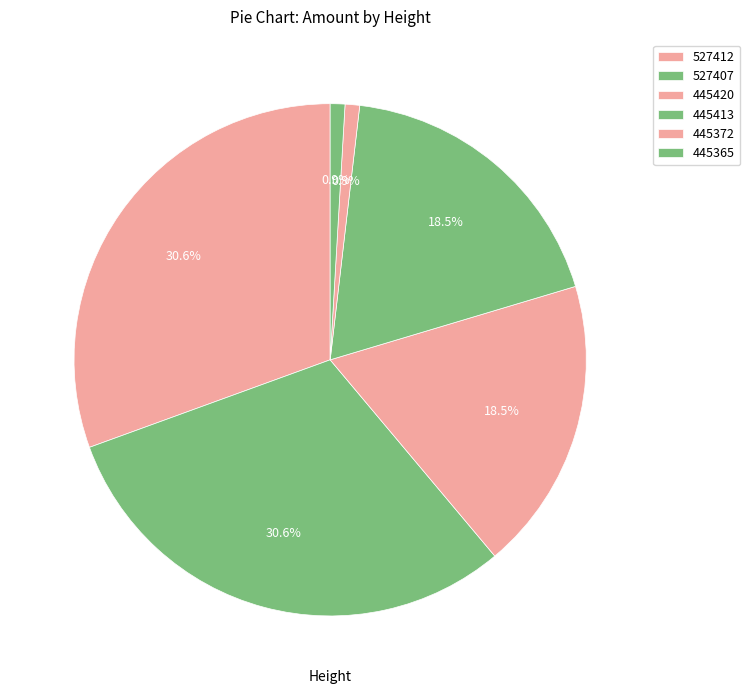

Between 445365 and 527412, which is larger?

527412